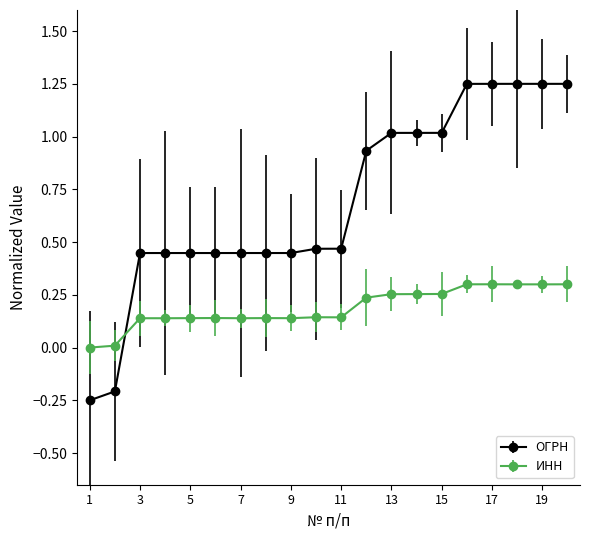

Which series has the widest spread of values?

ОГРН